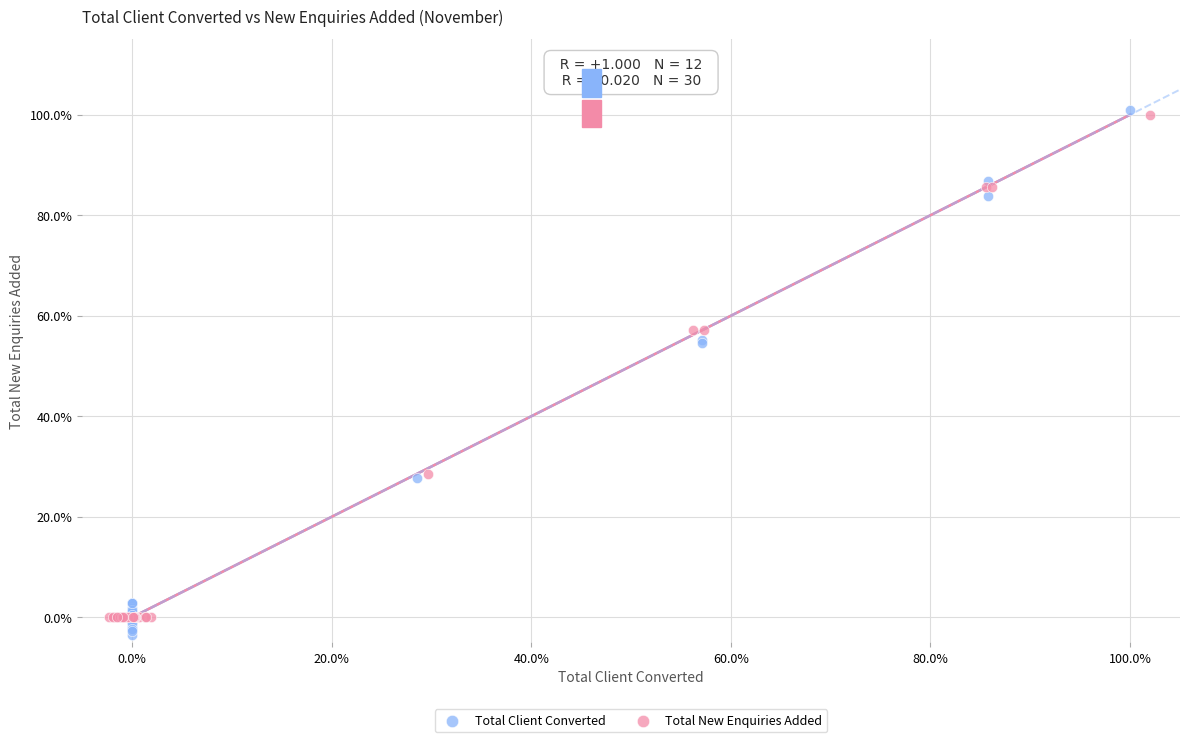

Which series contains the lowest Y value?

Total Client Converted